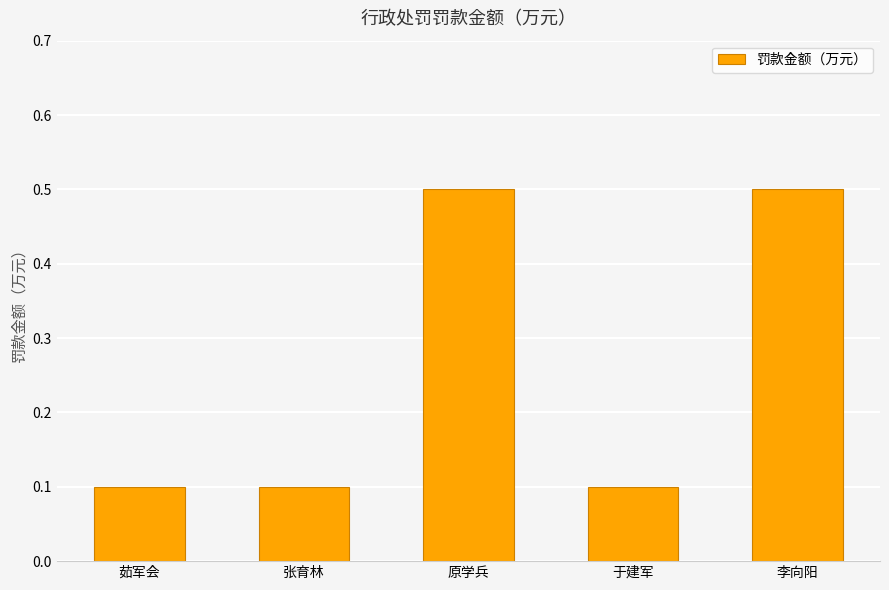

The value at 张育林 is 0.0. True or false?

False